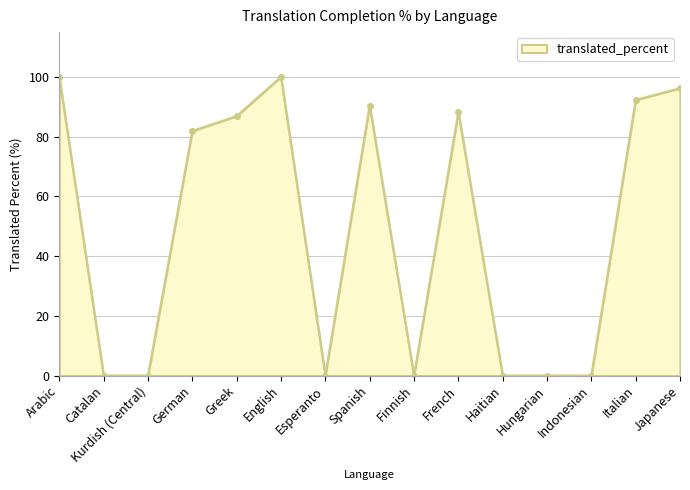

What value does the data have at Greek?

86.9